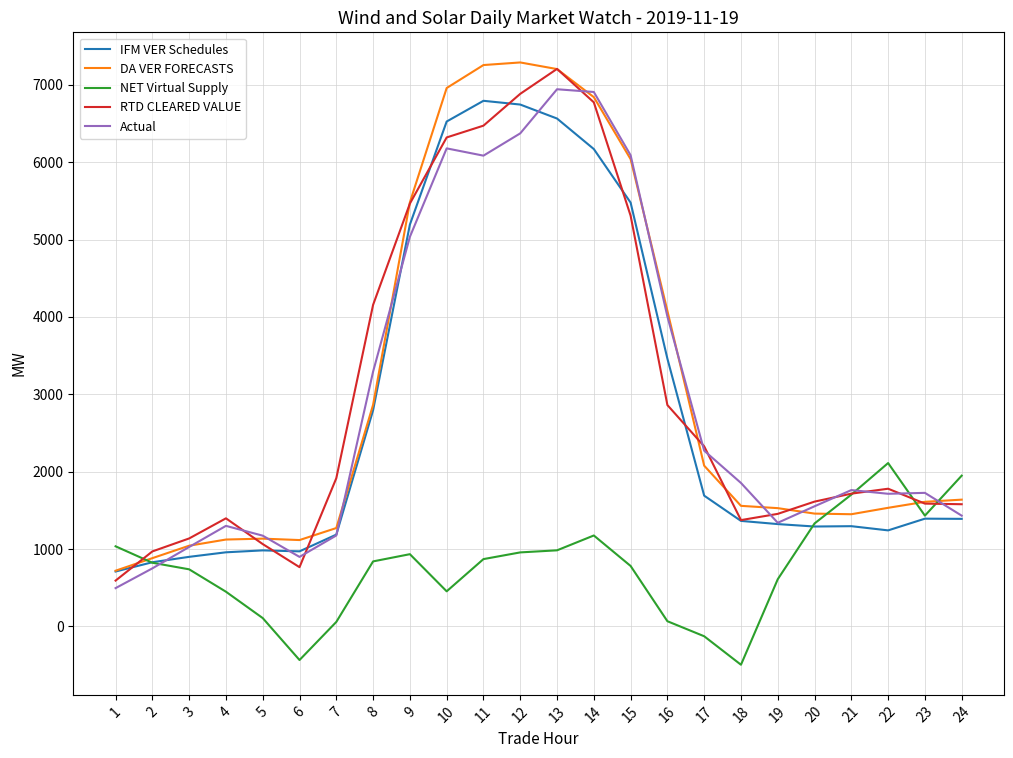

Is it true that IFM VER Schedules equals 1512.2 at 3?

False